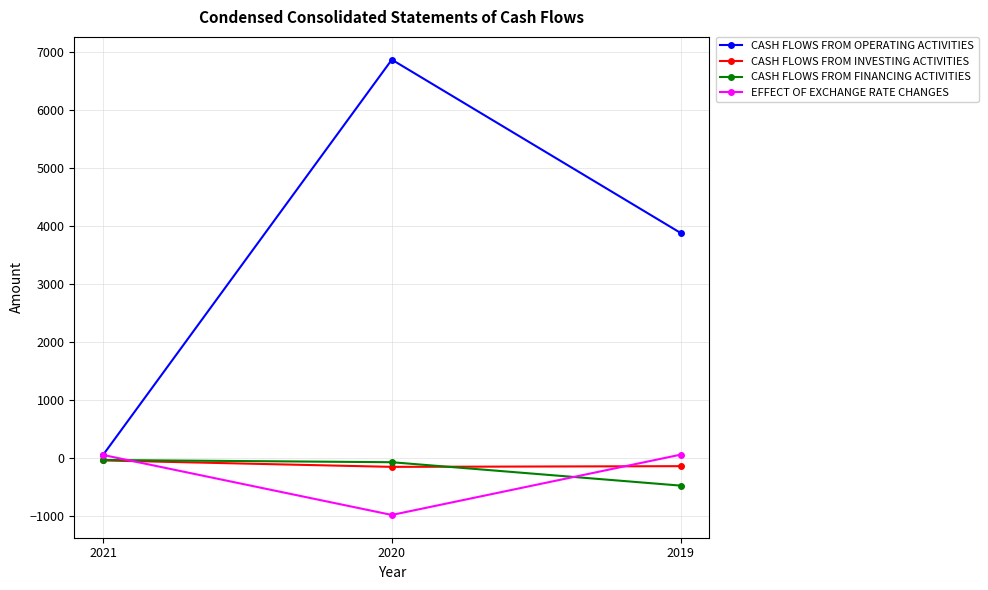

Which series has the largest total across all categories?

CASH FLOWS FROM OPERATING ACTIVITIES